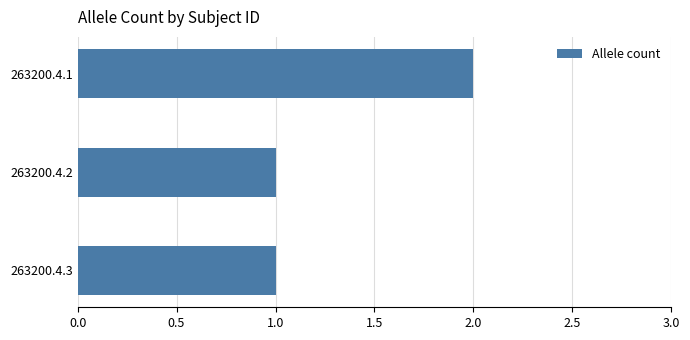

Are the bars horizontal?

Yes